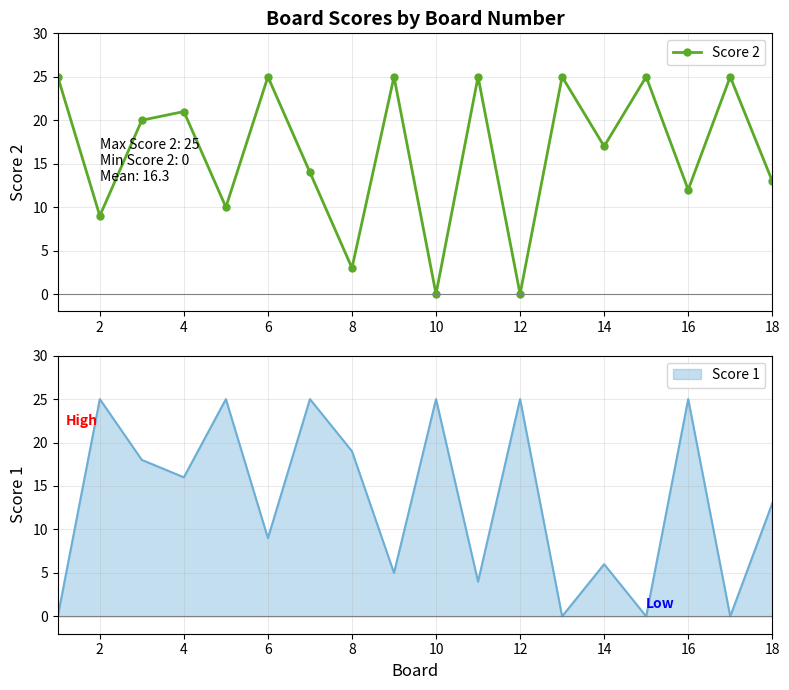

Count the number of values greater than 20.

8